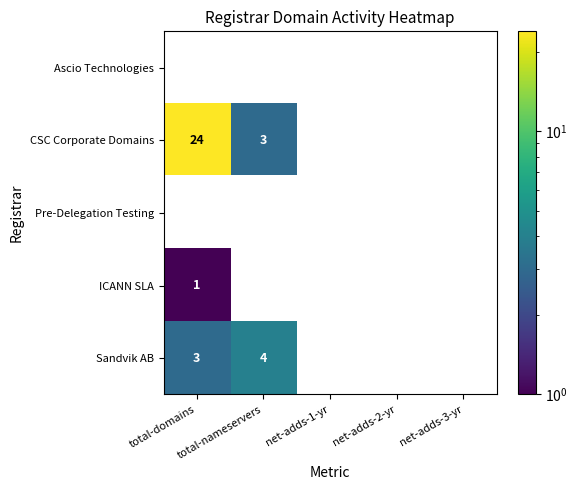

What is the sum of all Sandvik AB values?

7